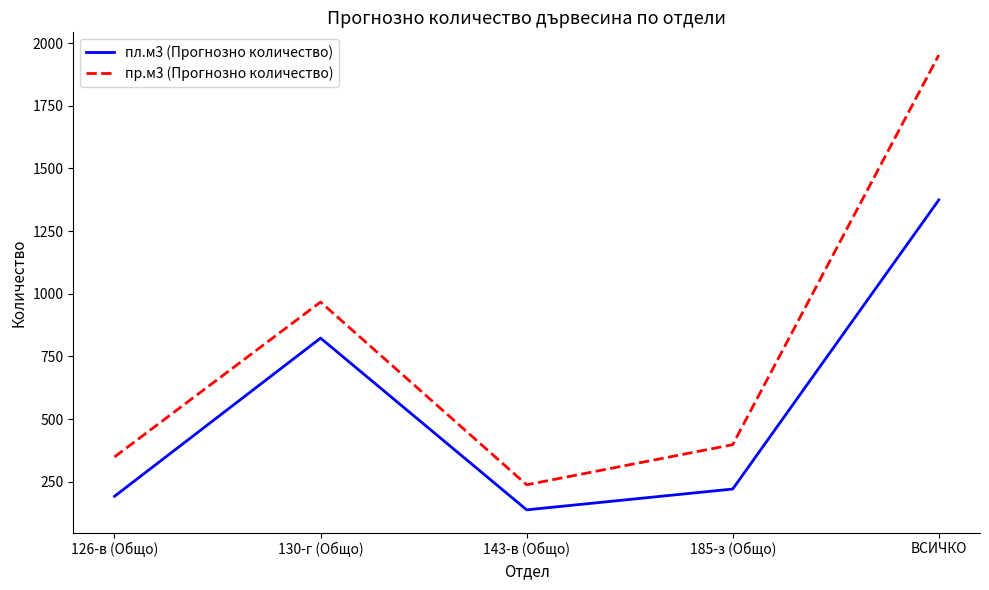

Which series changed the most between 126-в (Общо) and 143-в (Общо)?

пр.м3 (Прогнозно количество)